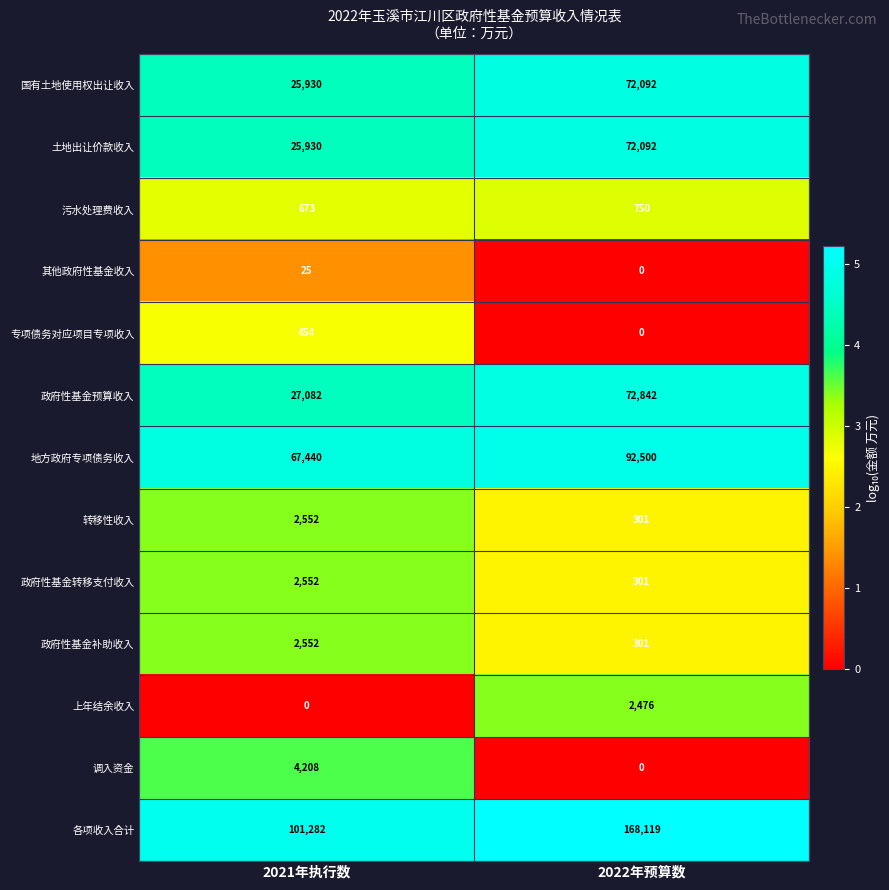

List the labels in order of 上年结余收入 value, largest first.

2022年预算数, 2021年执行数